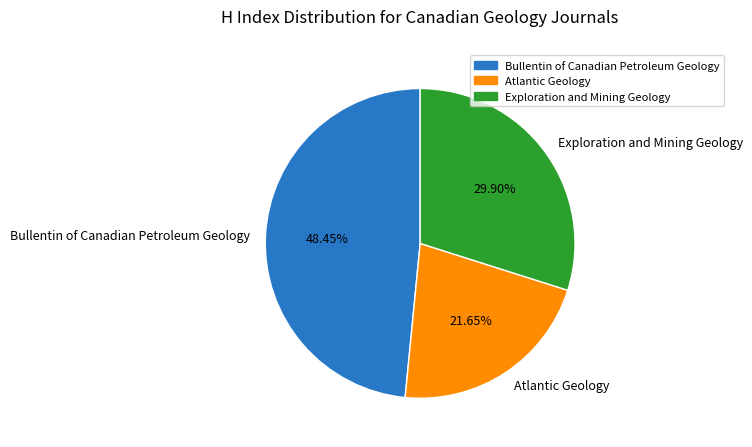

How many segments does this pie chart have?

3